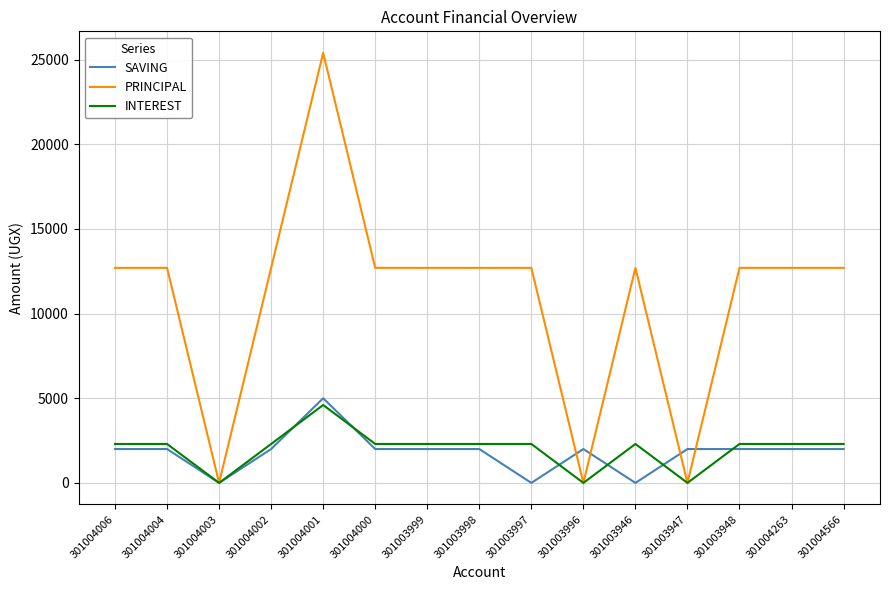

The value of SAVING at 301003998 is 2000. True or false?

True